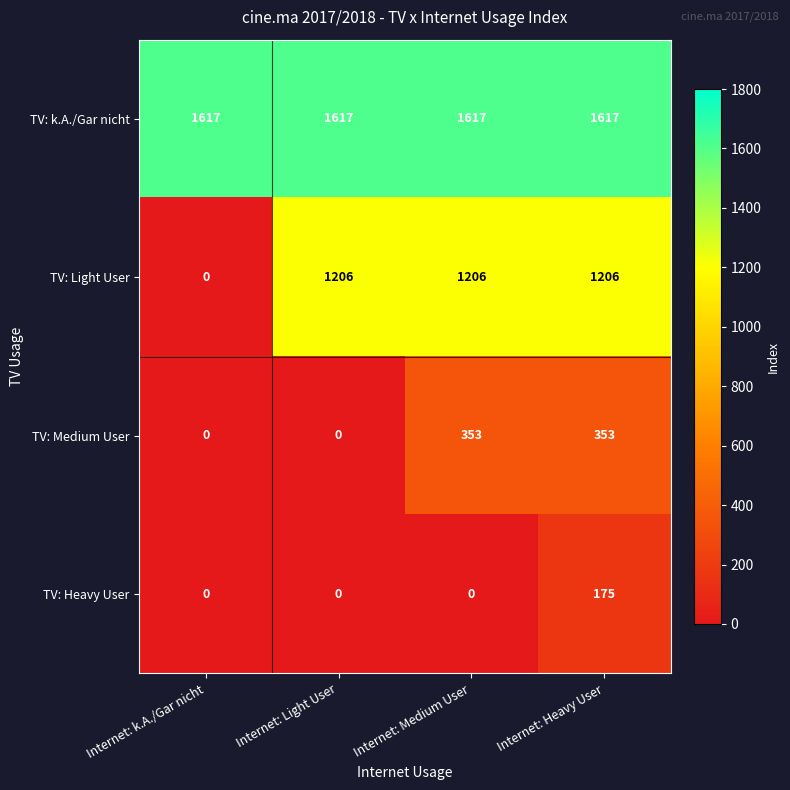

Reading left to right, transcribe all the data shown in this chart.

TV: k.A./Gar nicht: 1617	1617	1617	1617
TV: Light User: 0	1206	1206	1206
TV: Medium User: 0	0	353	353
TV: Heavy User: 0	0	0	175